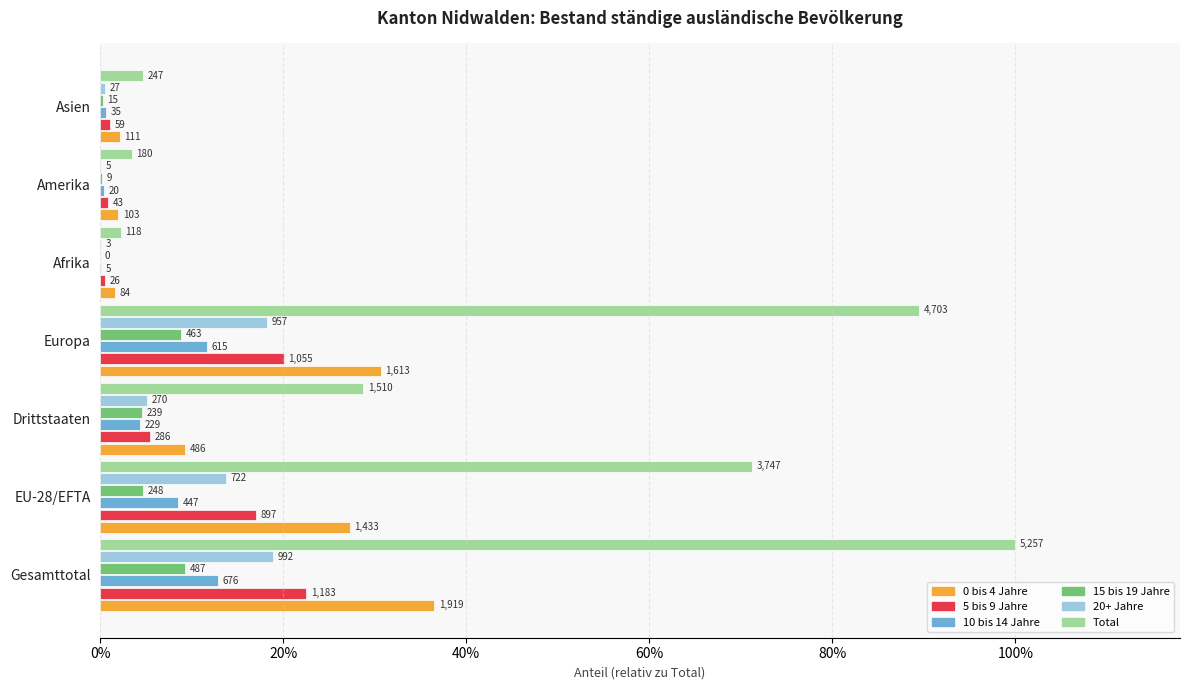

Does the chart contain any negative values?

No